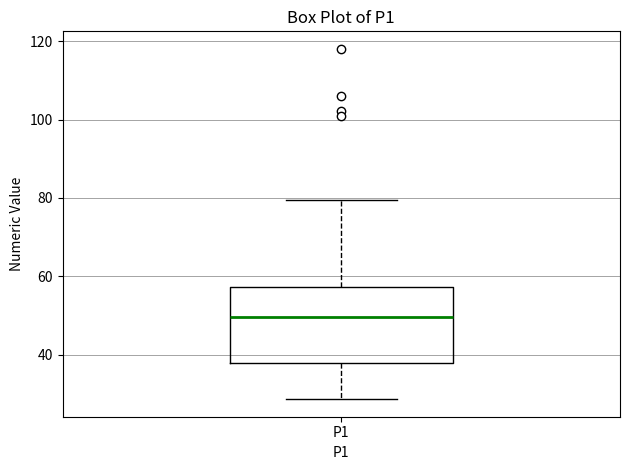

Read this box plot against the y-axis: the position of the median line, the range covered by the box, and the ends of both whiskers. The values are not printed on the chart, so give them approximately, as read against the axis.

median 50, box 38 to 58, whiskers 28 to 80